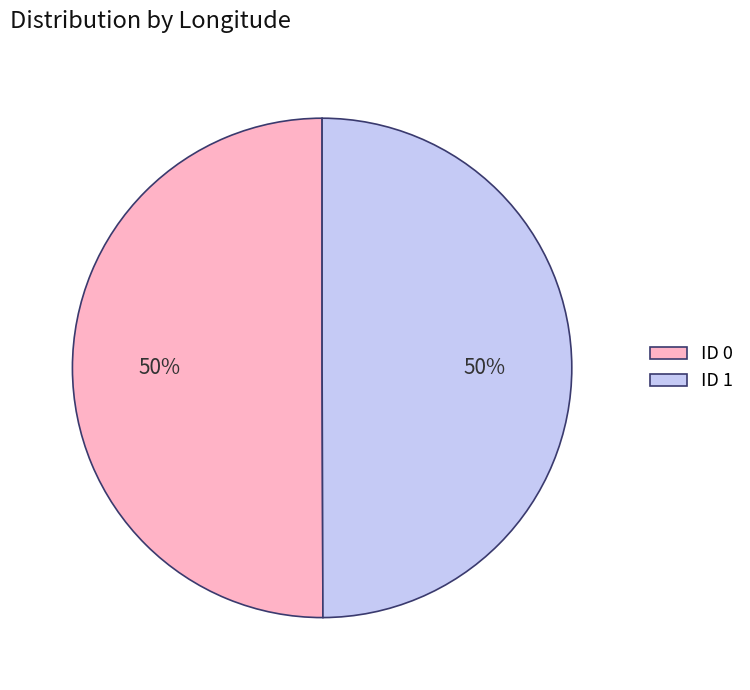

Is the sum of ID 1 and ID 0 greater than half?

Yes